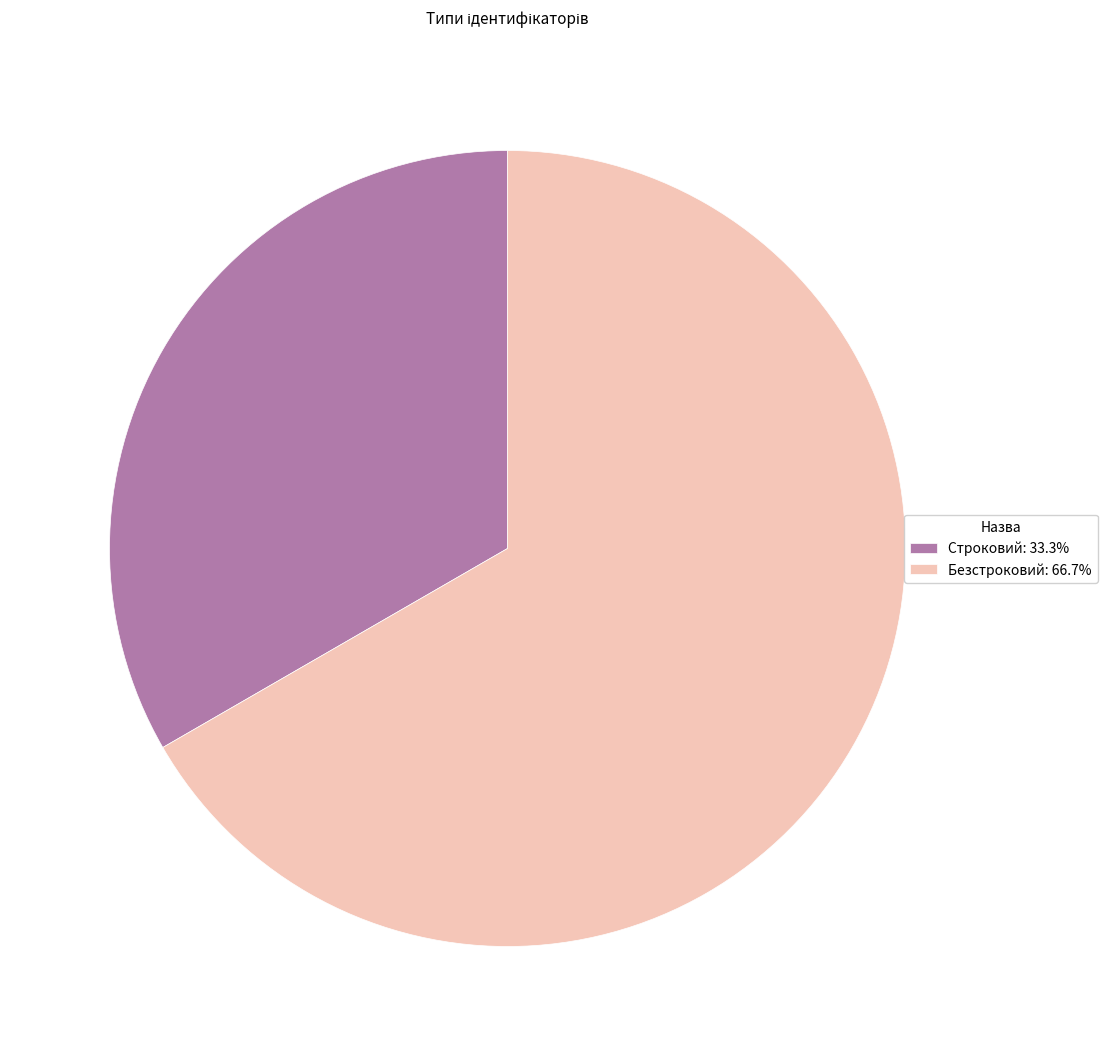

Does Безстроковий: 66.7% represent more than half of the total?

Yes